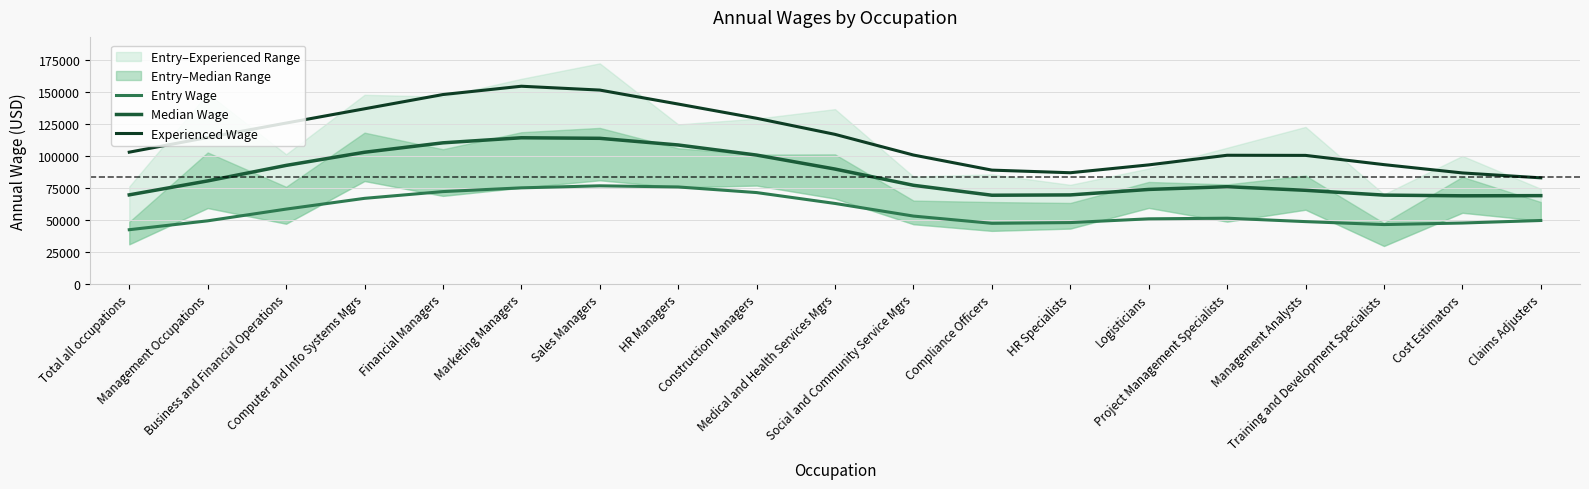

True or false: Median Wage and Experienced Wage intersect in this chart.

False